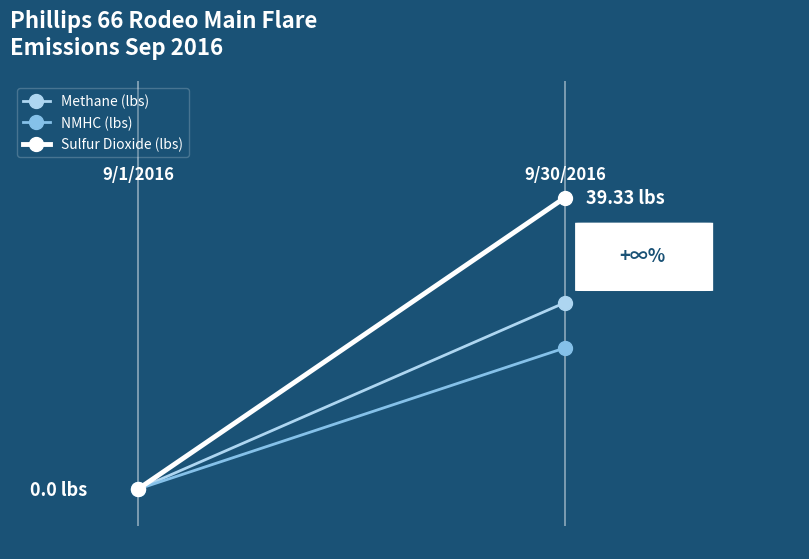

Which series has the largest total across all categories?

Sulfur Dioxide (lbs)